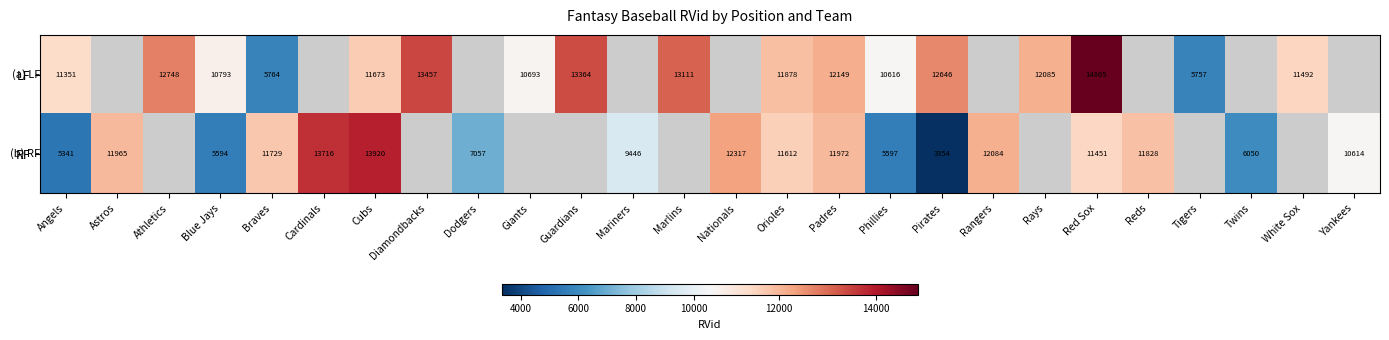

What is the total value across all series at Angels?

16692